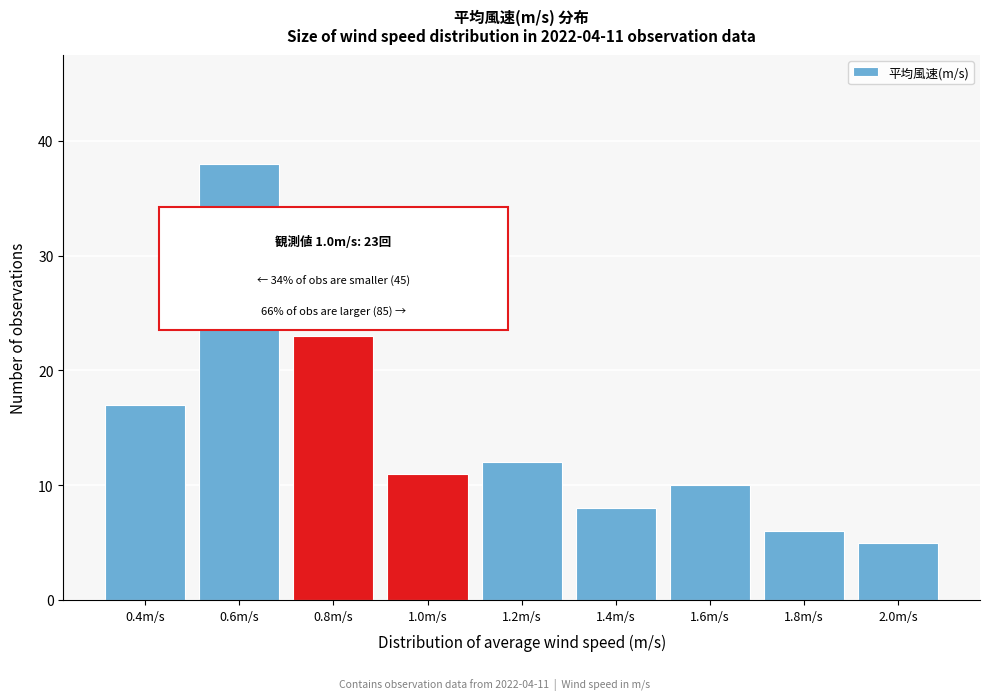

Reading left to right, what are all the values shown in this chart?

17	38	23	11	12	8	10	6	5